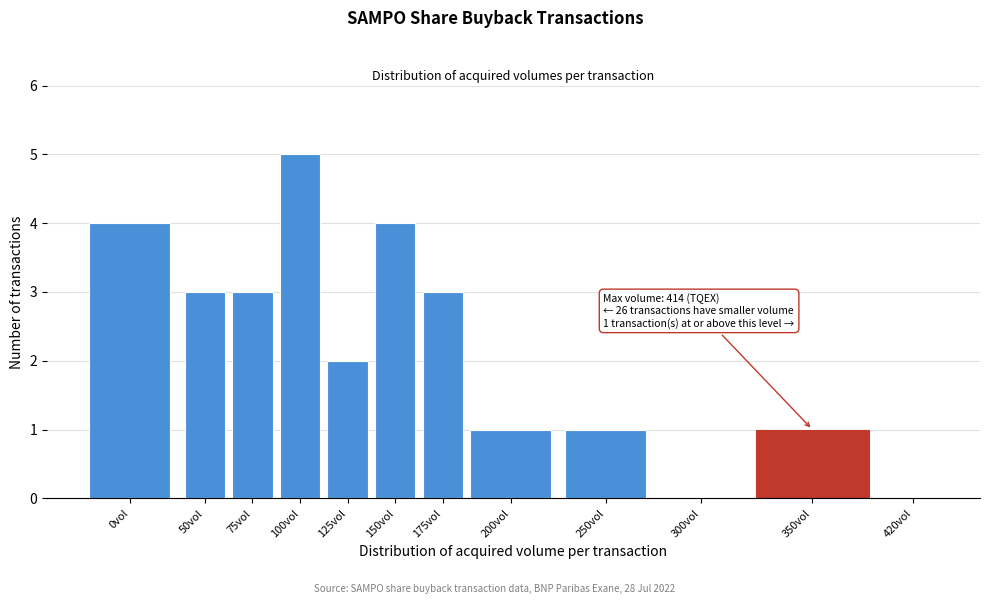

Reading right to left, what are all the values shown in this chart?

420vol=0	350vol=1	300vol=0	250vol=1	200vol=1	175vol=3	150vol=4	125vol=2	100vol=5	75vol=3	50vol=3	0vol=4